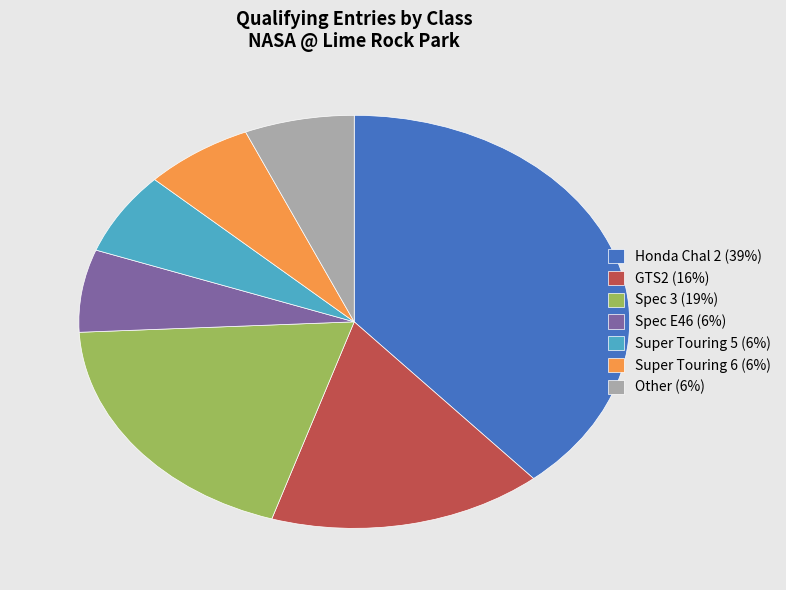

Is the sum of Spec 3 (19%) and Super Touring 5 (6%) greater than half?

No